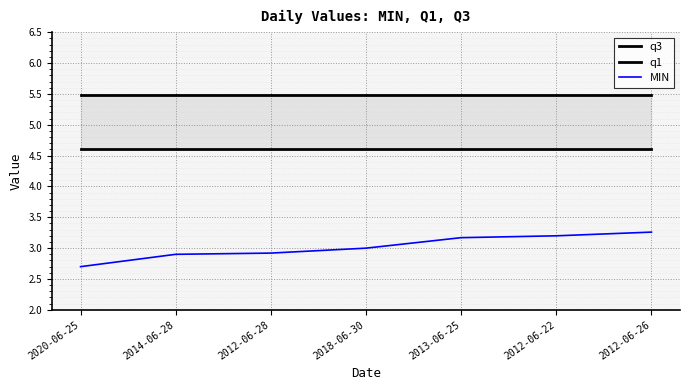

Is the value of q1 at 2012-06-28 greater than the value of q3 at 2014-06-28?

No